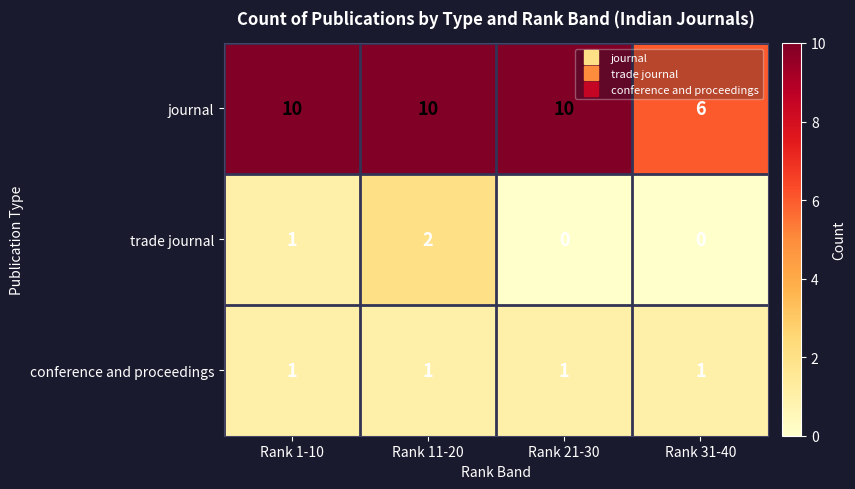

Is it true that trade journal equals 2 at Rank 11-20?

True